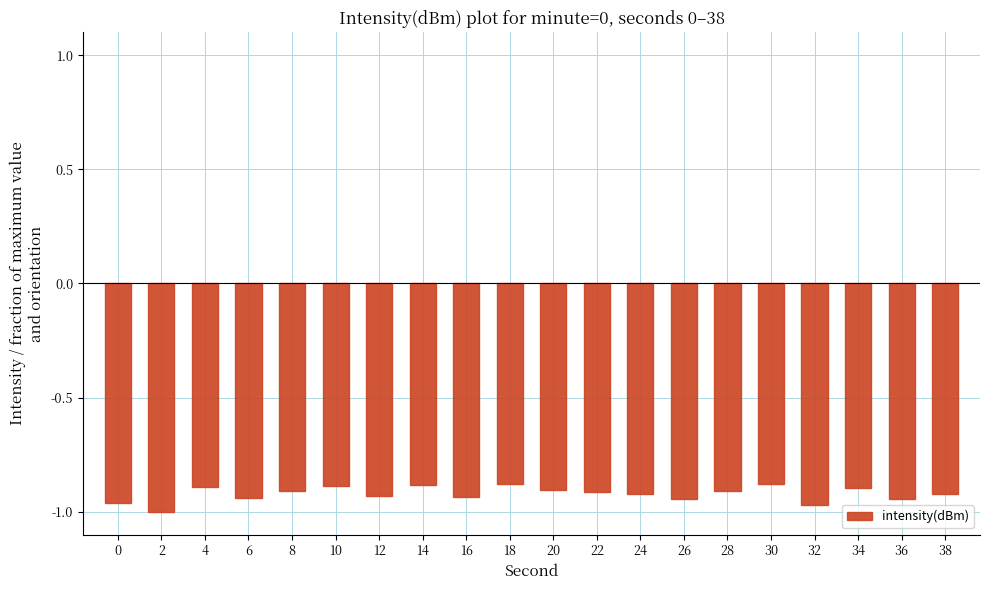

How many categories are shown in the chart?

20